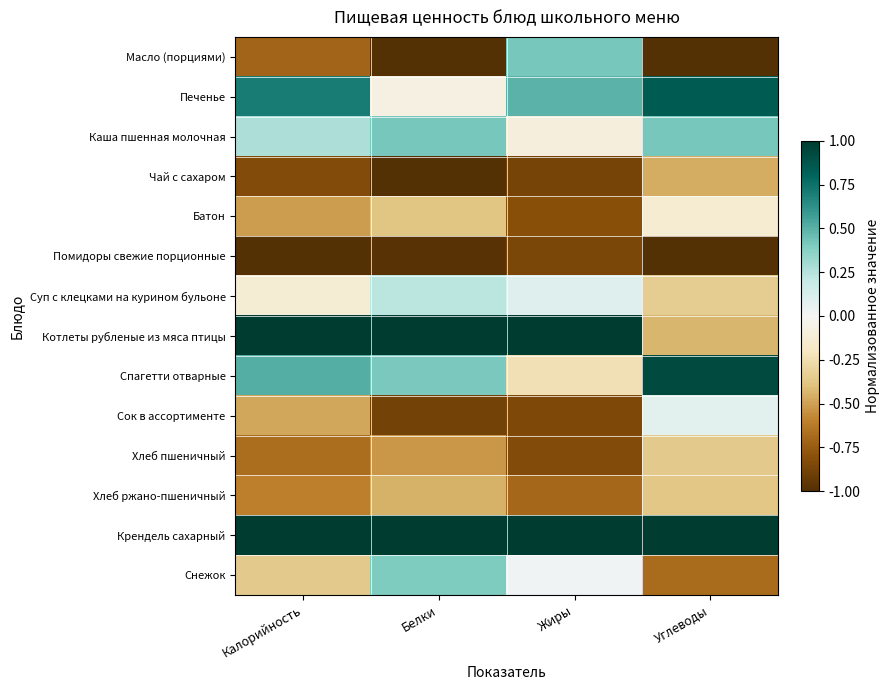

List the series in order of their peak value, lowest first.

Помидоры свежие порционные, Чай с сахаром, Хлеб ржано-пшеничный, Хлеб пшеничный, Батон, Сок в ассортименте, Суп с клецками на курином бульоне, Снежок, Масло (порциями), Каша пшенная молочная, Печенье, Спагетти отварные, Котлеты рубленые из мяса птицы, Крендель сахарный